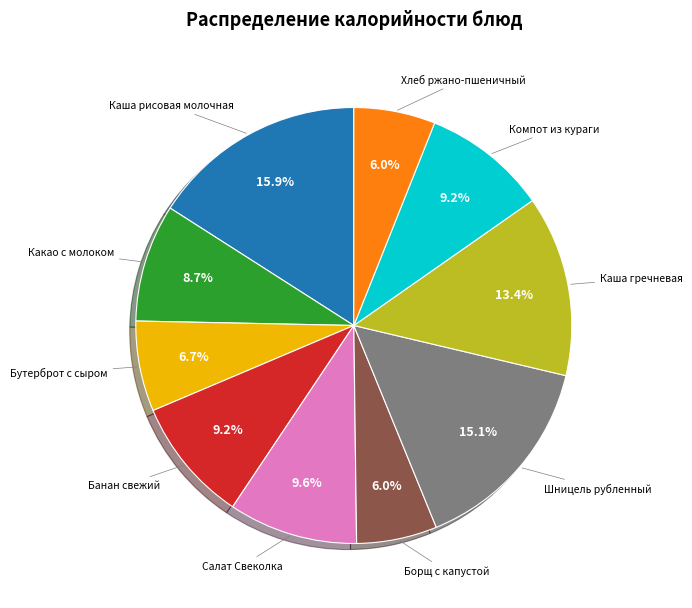

Does any single category account for the majority?

No